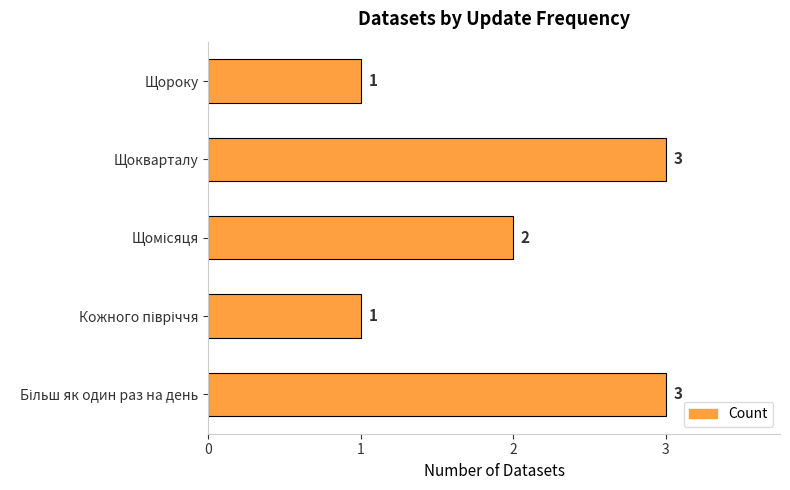

The chart shows a value of 1 at Щокварталу. True or false?

False